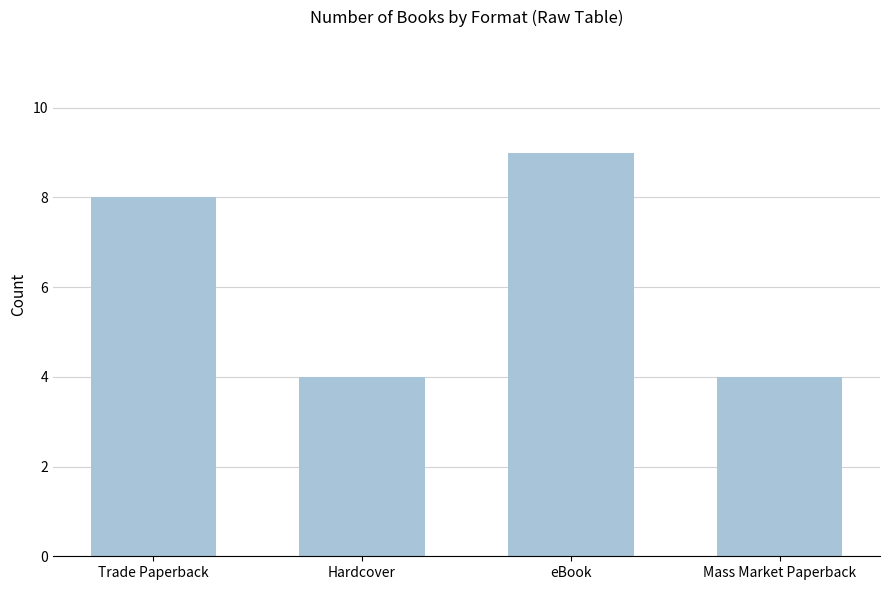

Reading left to right, transcribe all the data shown in this chart.

Trade Paperback=8	Hardcover=4	eBook=9	Mass Market Paperback=4